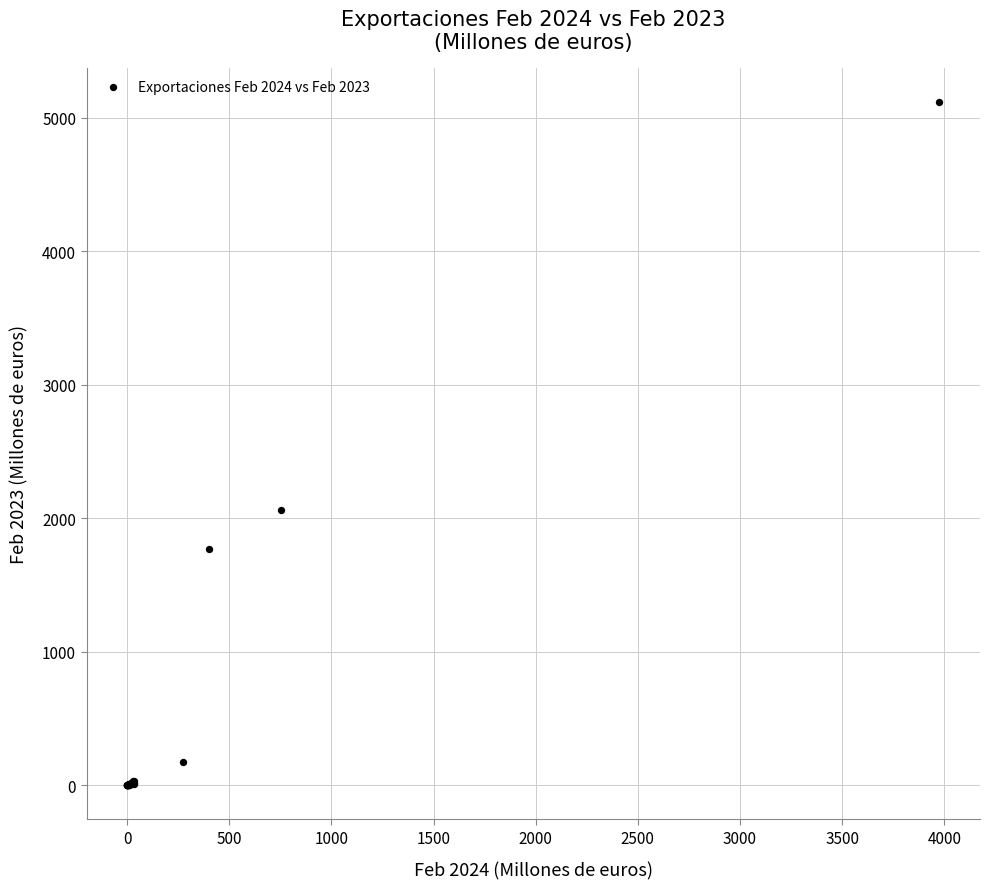

What Y value in the scatter plot is closest to 2559?

2066.0